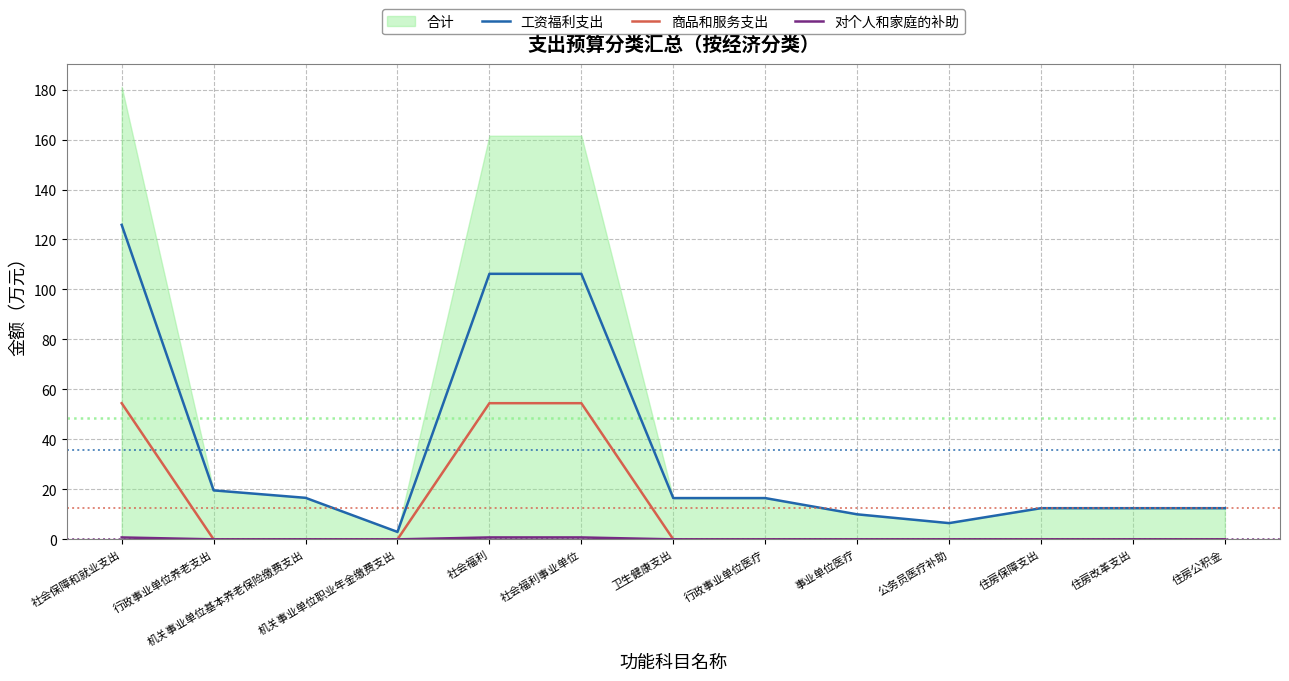

What value does the 工资福利支出 series have at 机关事业单位基本养老保险缴费支出?

16.6